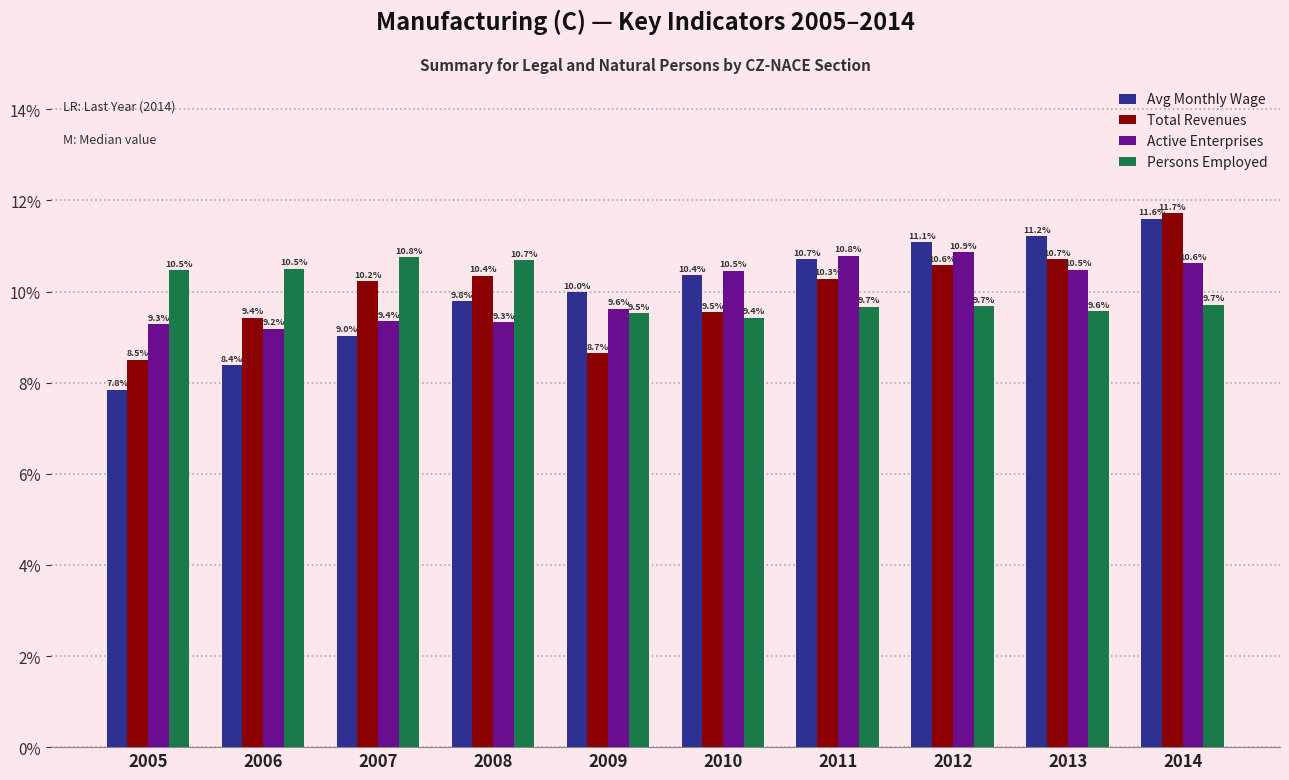

Reading left to right, transcribe all the data shown in this chart.

Avg Monthly Wage: 2005=7.8	2006=8.4	2007=9.0	2008=9.8	2009=10.0	2010=10.4	2011=10.7	2012=11.1	2013=11.2	2014=11.6
Total Revenues: 2005=8.5	2006=9.4	2007=10.2	2008=10.4	2009=8.7	2010=9.5	2011=10.3	2012=10.6	2013=10.7	2014=11.7
Active Enterprises: 2005=9.3	2006=9.2	2007=9.4	2008=9.3	2009=9.6	2010=10.5	2011=10.8	2012=10.9	2013=10.5	2014=10.6
Persons Employed: 2005=10.5	2006=10.5	2007=10.8	2008=10.7	2009=9.5	2010=9.4	2011=9.7	2012=9.7	2013=9.6	2014=9.7